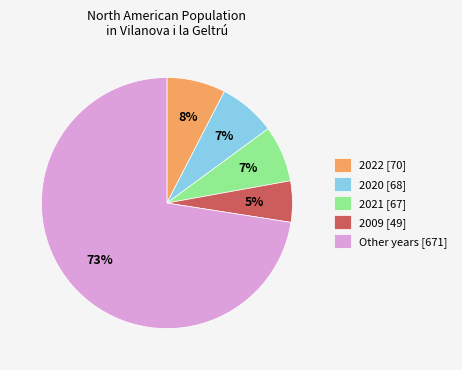

True or false: 2009 [49] accounts for 12% of the total.

False